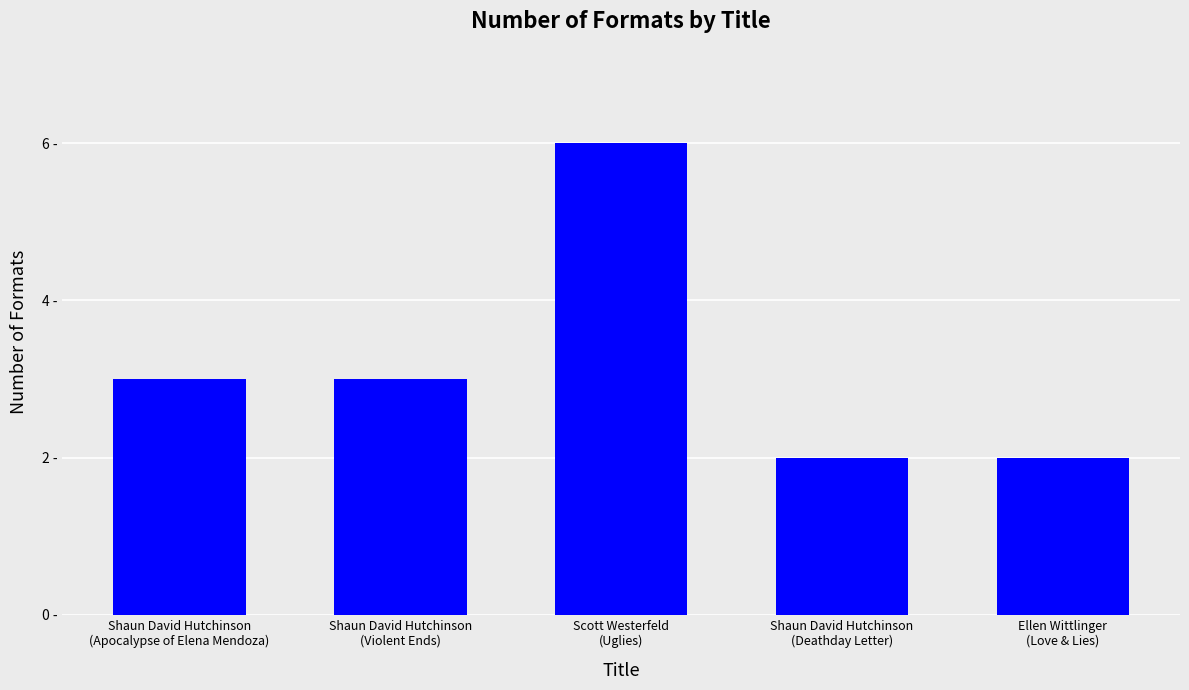

Which has a higher value, Ellen Wittlinger
(Love & Lies) or Shaun David Hutchinson
(Apocalypse of Elena Mendoza)?

Shaun David Hutchinson
(Apocalypse of Elena Mendoza)